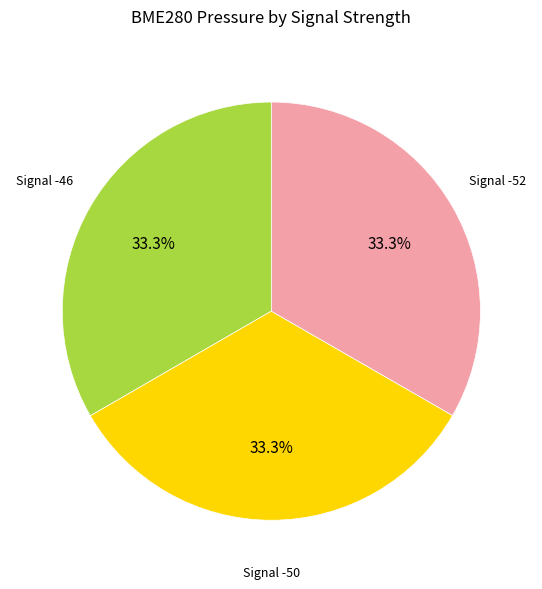

Count the number of slices in the pie.

3